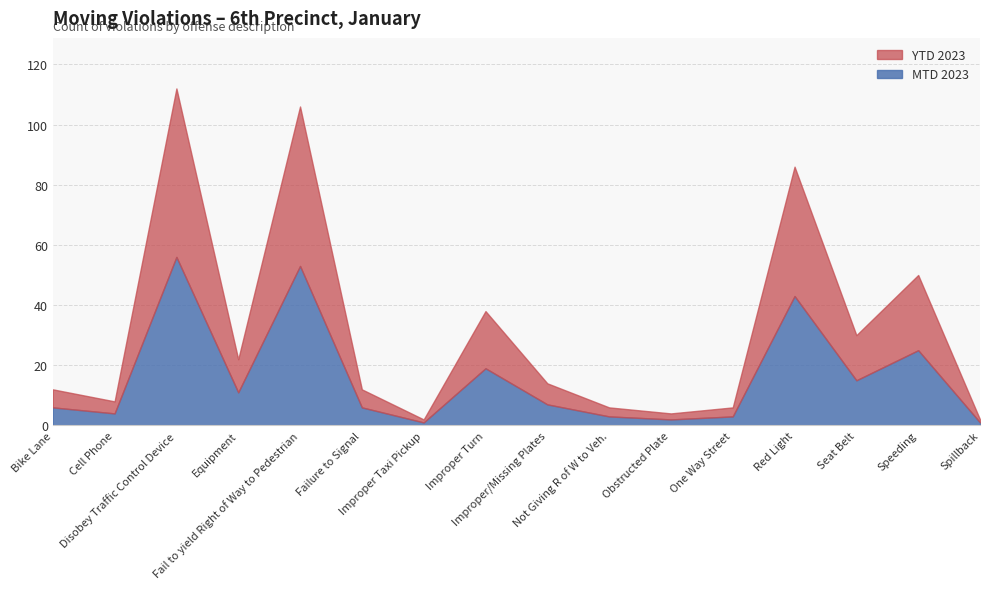

What is the total value across all series at Fail to yield Right of Way to Pedestrian?

106